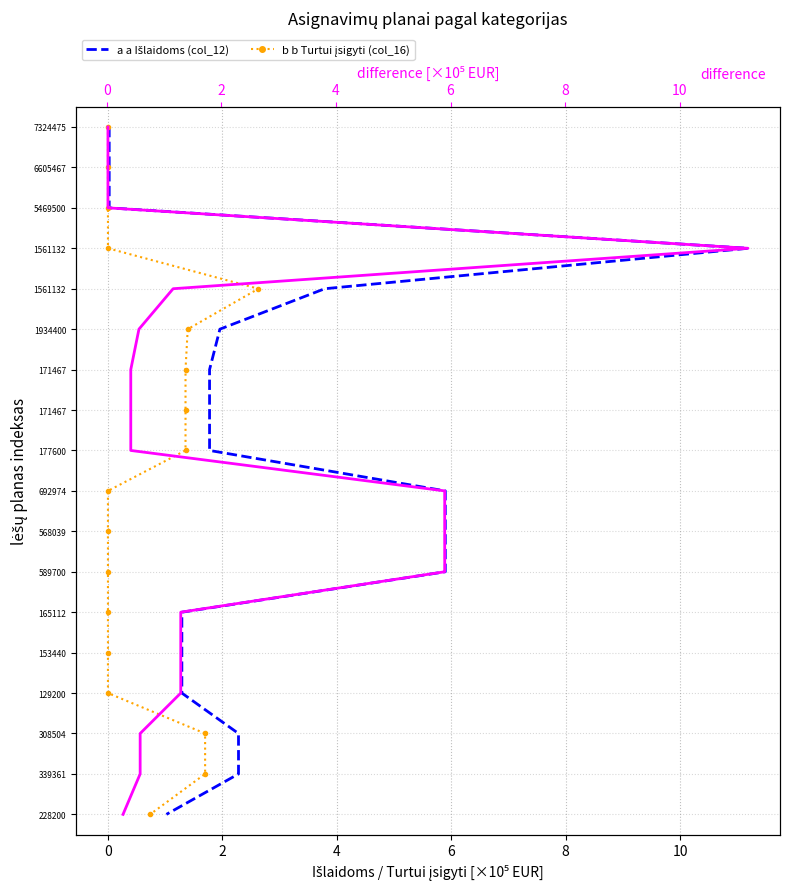

The value of b b Turtui įsigyti (col_16) at 0 is 20. True or false?

False